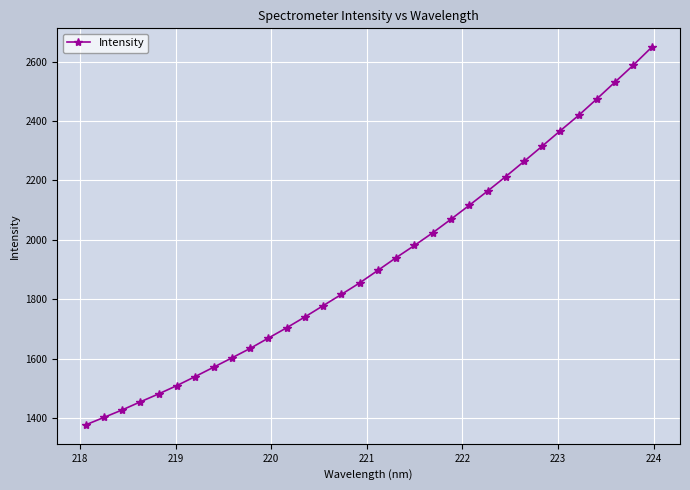

What is the average value?

1924.2